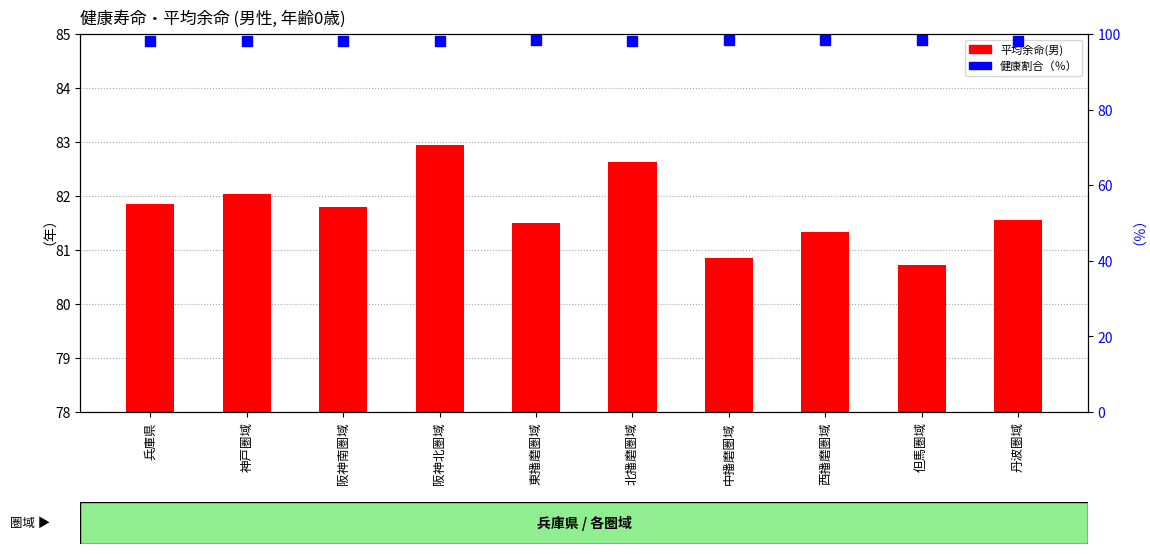

At which category is the sum across all series the highest?

阪神北圏域